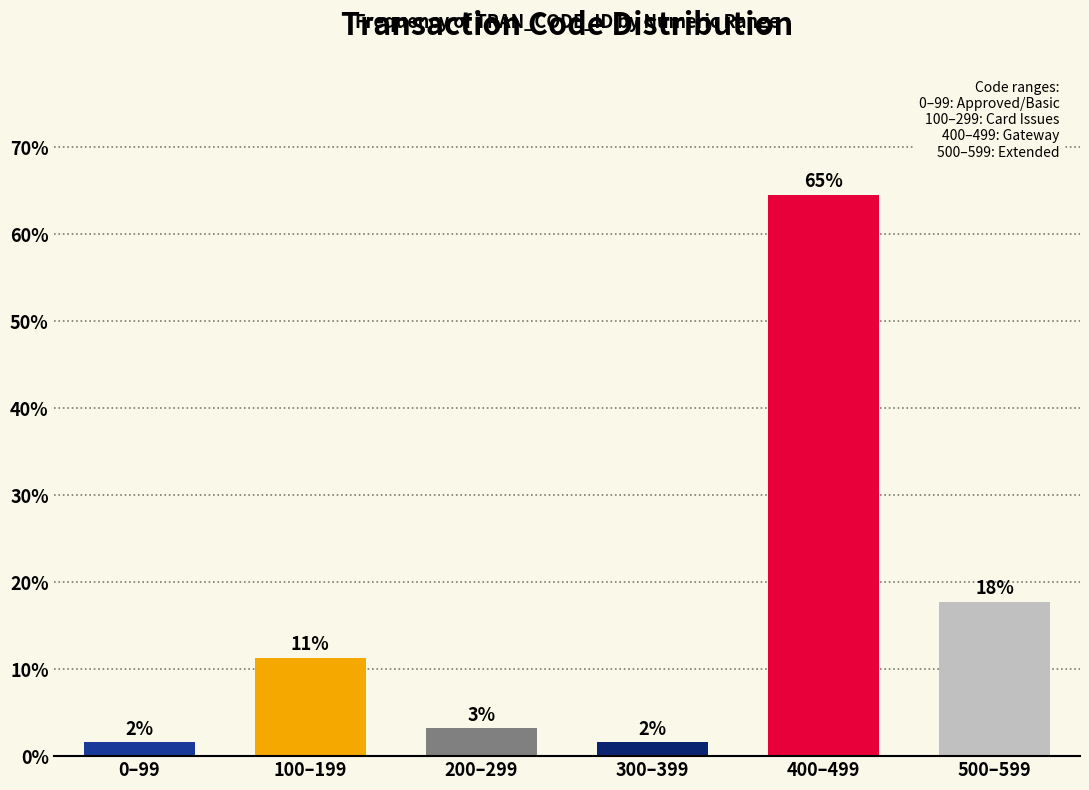

Are the bars horizontal?

No